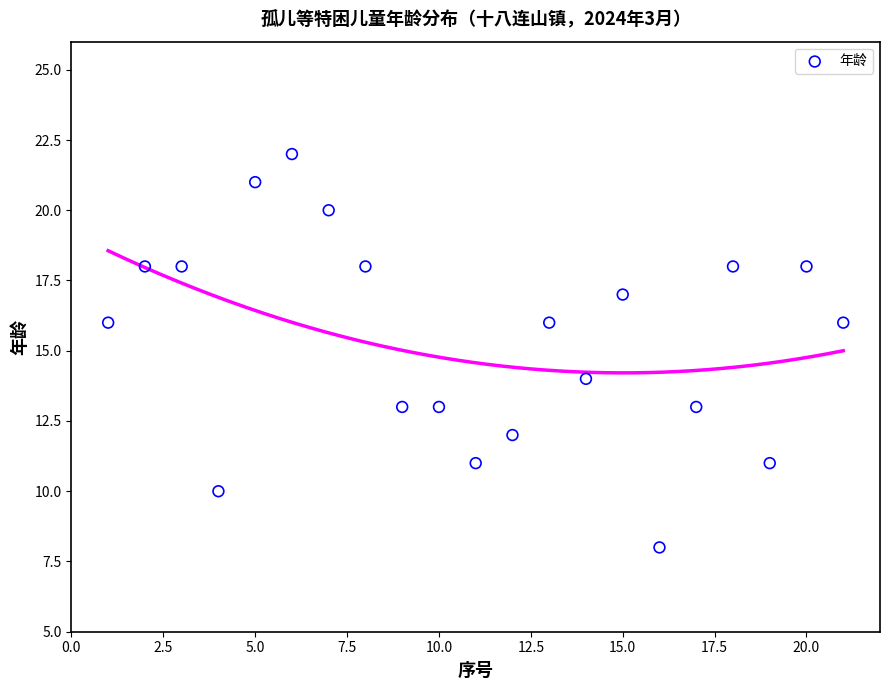

What is the range of X values (max minus min)?

20